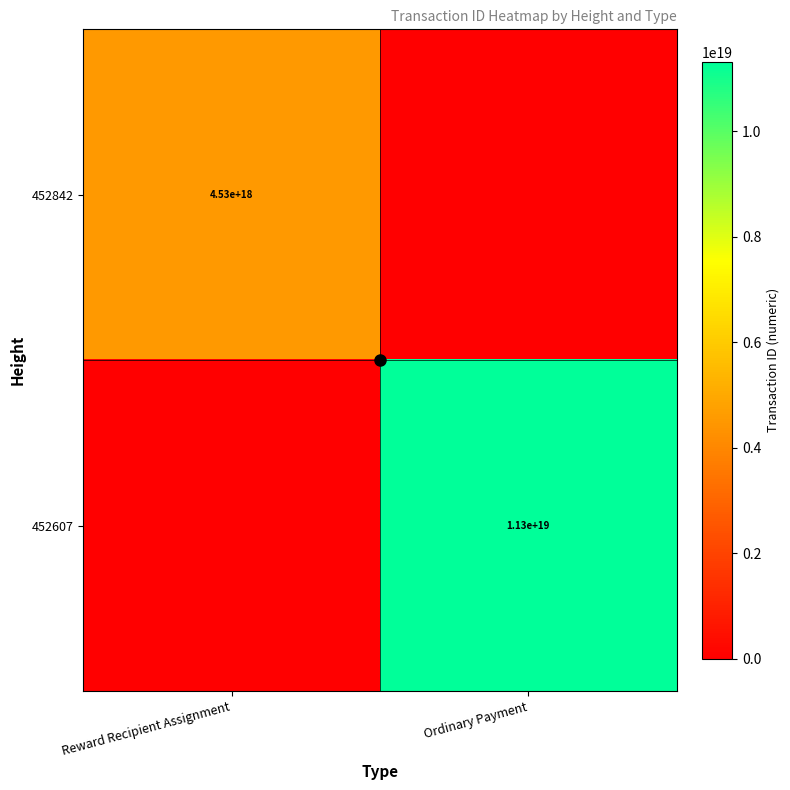

The 452607 series shows 14961023143259590656 at Ordinary Payment. True or false?

False